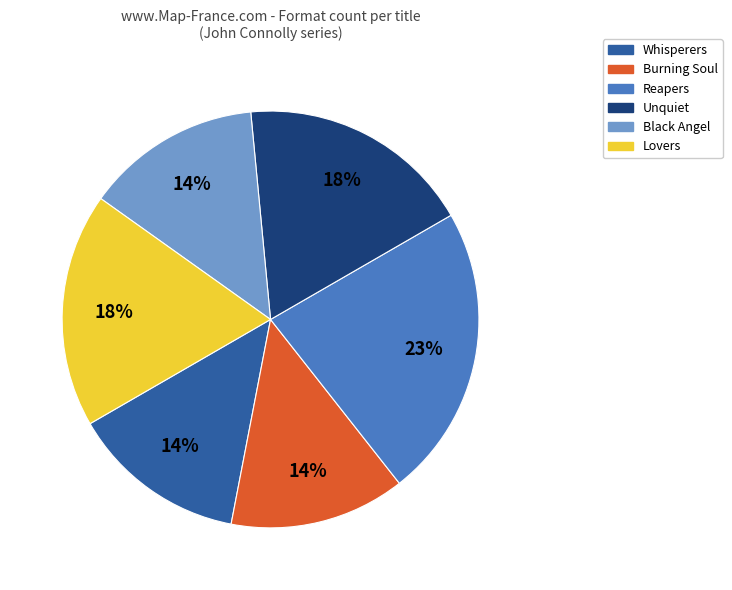

True or false: Unquiet accounts for 18% of the total.

True